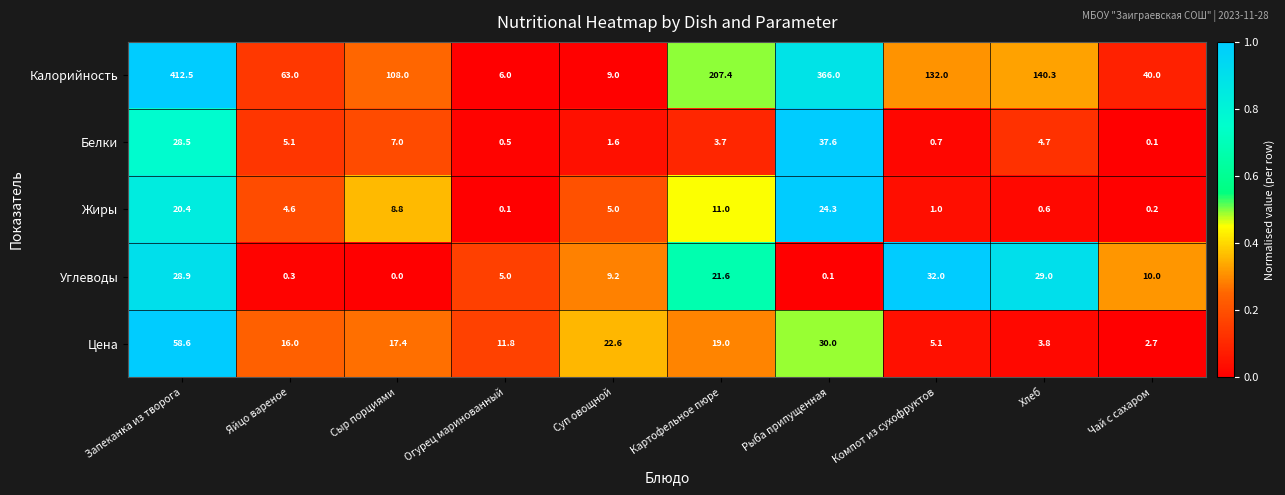

Which series has the widest spread of values?

Калорийность